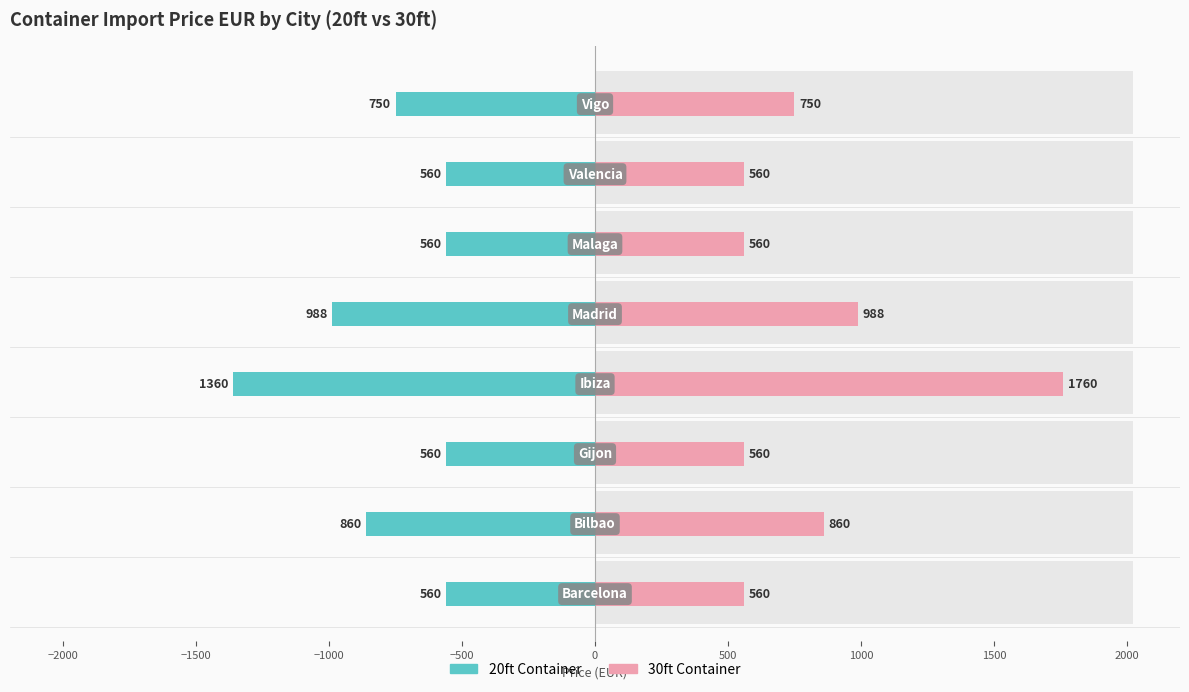

Are the bars grouped side by side (vs. stacked)?

Yes